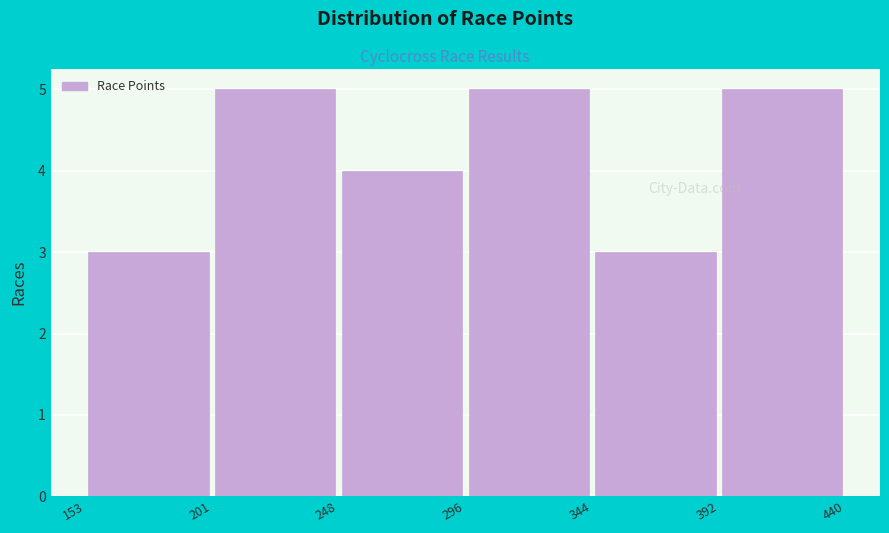

How tall is the bar that spans 201 to 248 on the x-axis? The values are not printed on the chart, so give them approximately, as read against the axis.

5